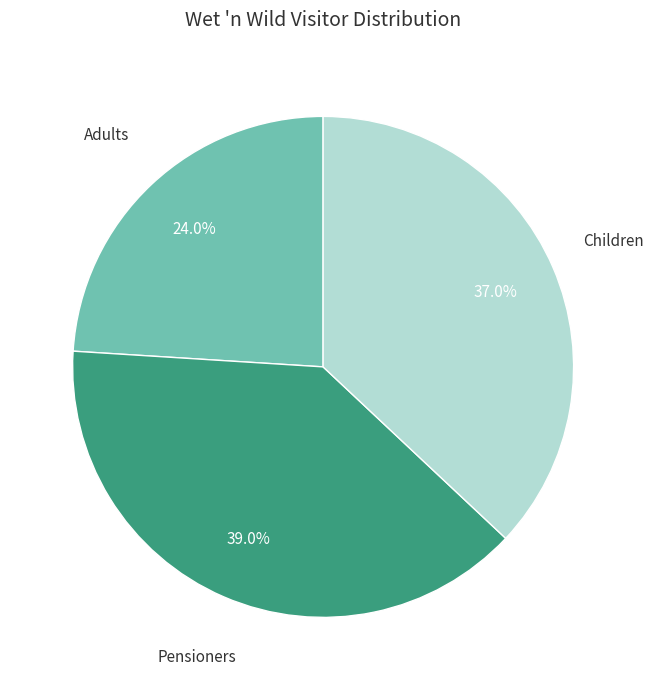

Is there a majority slice in this chart?

No